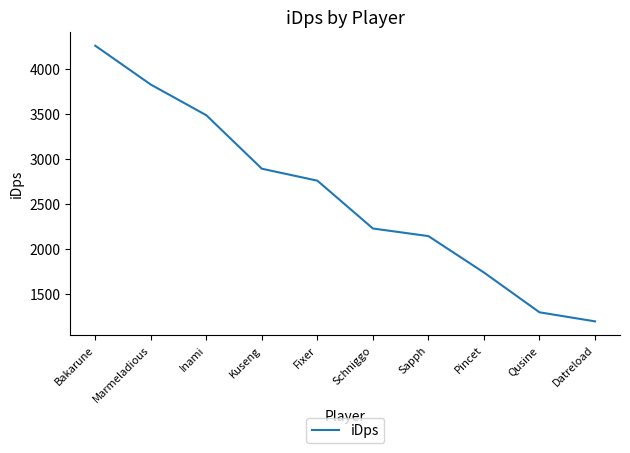

At which label does the data first exceed 2757?

Bakarune